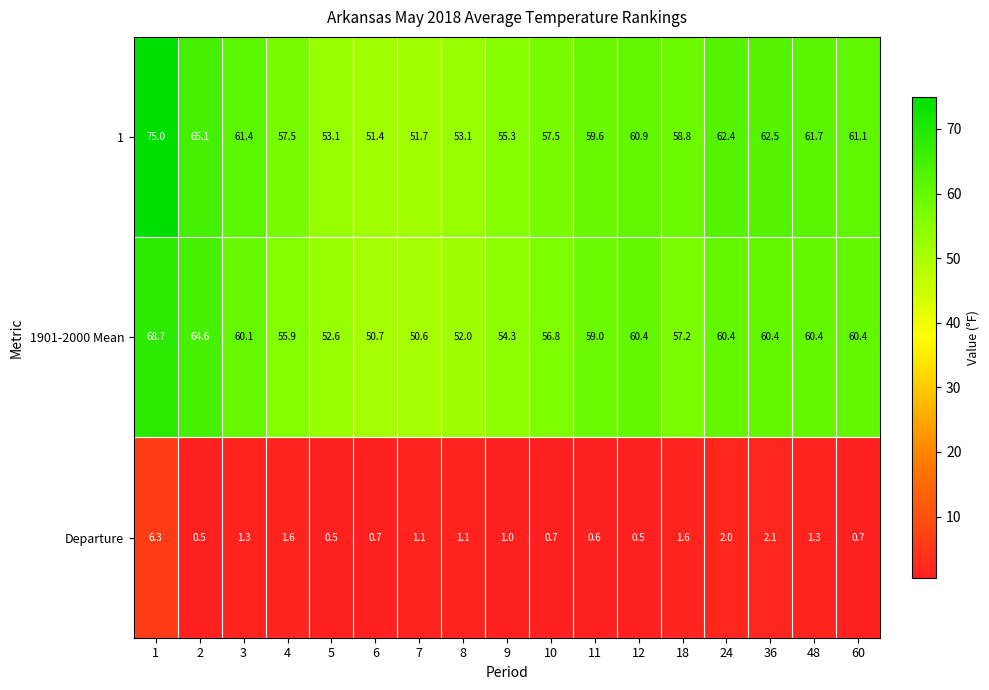

The value of 1 at 2 is 108.0. True or false?

False